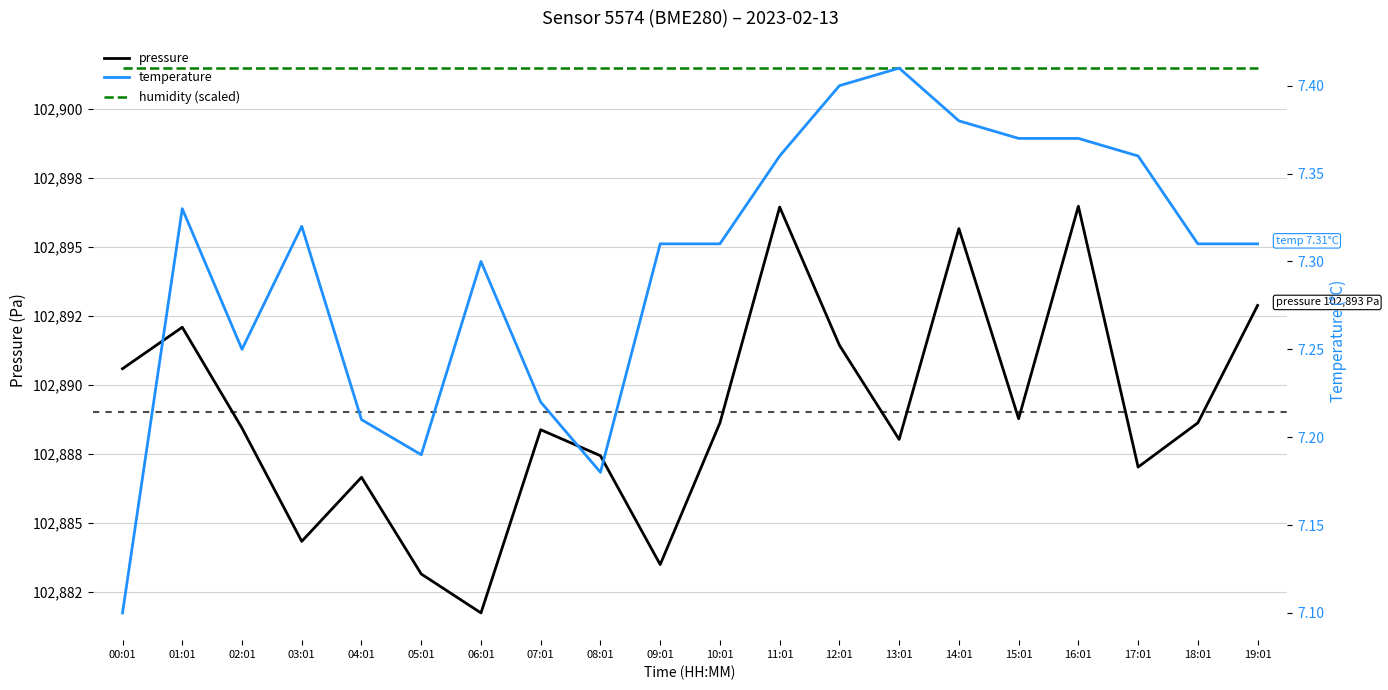

What is the difference between the maximum and minimum values in the temperature series?

0.3